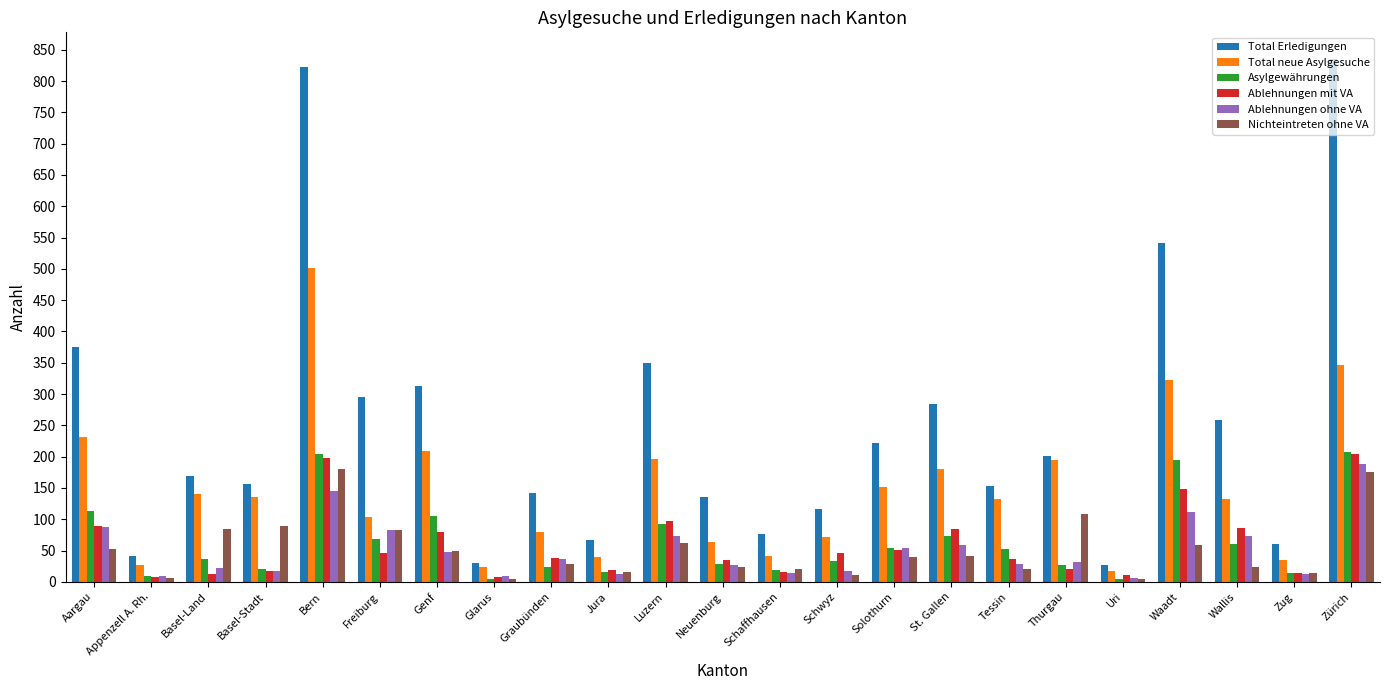

How many data points does each series have?

23